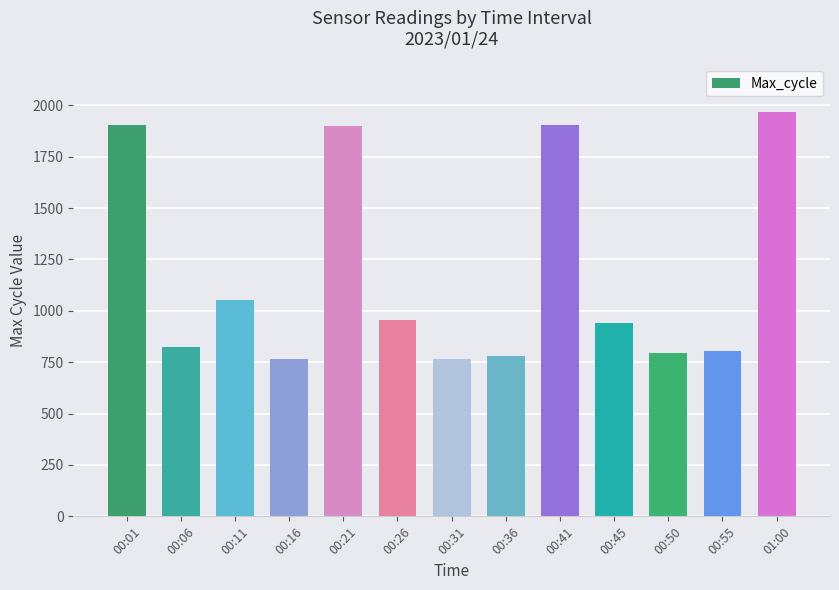

Which has a higher value, 00:01 or 00:31?

00:01